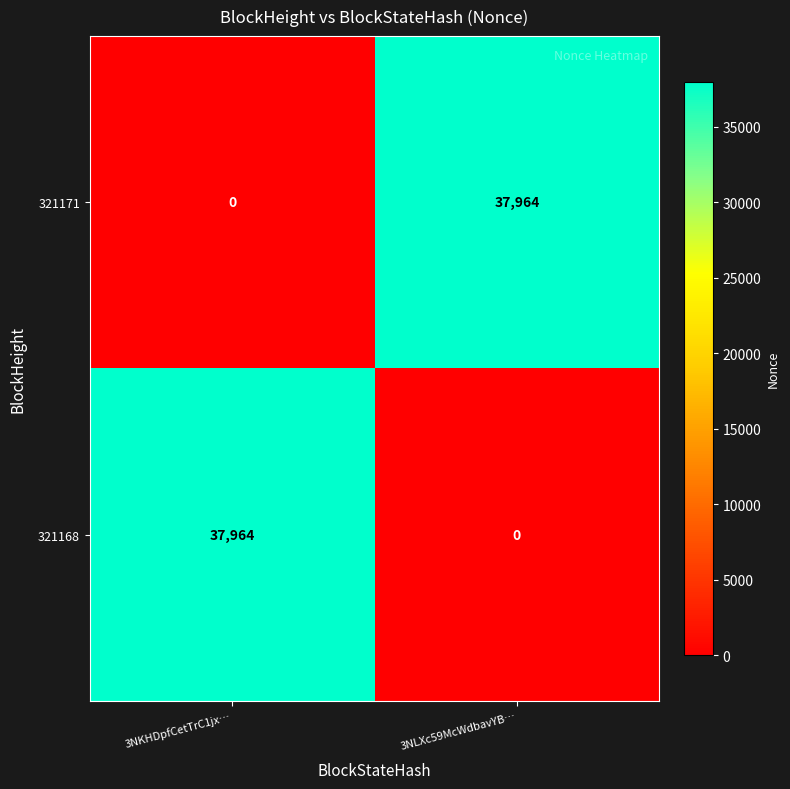

At which label is 321171 closest to 18982?

3NKHDpfCetTrC1jx…